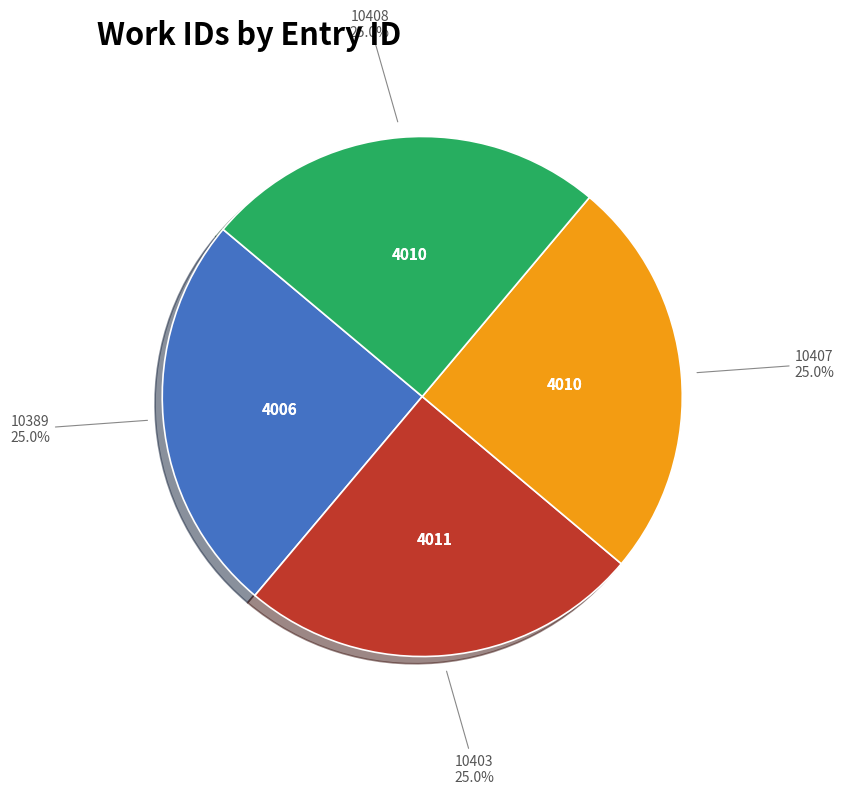

Does any single category account for the majority?

No